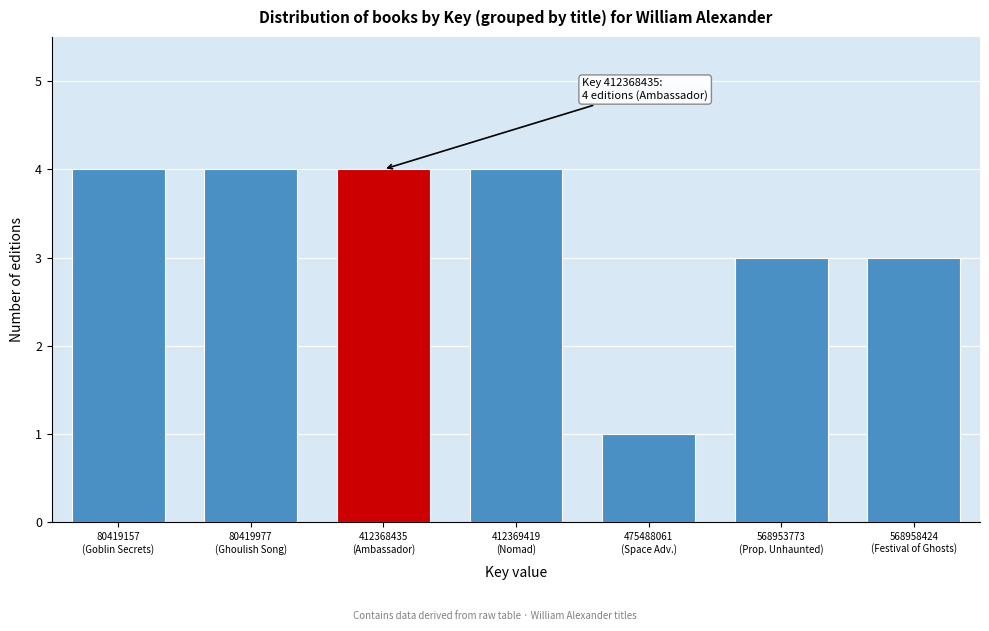

Reading left to right, transcribe all the data shown in this chart.

4	4	4	4	1	3	3